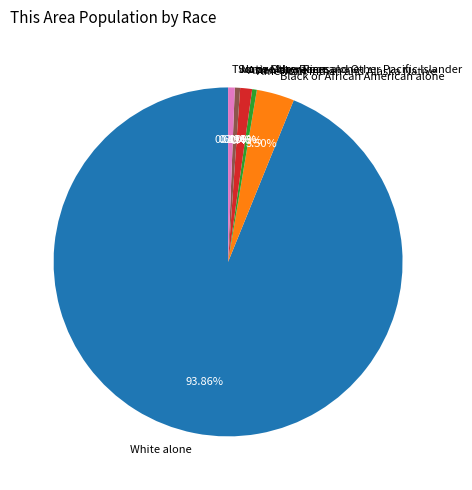

Does White alone account for over 50% of the chart?

Yes